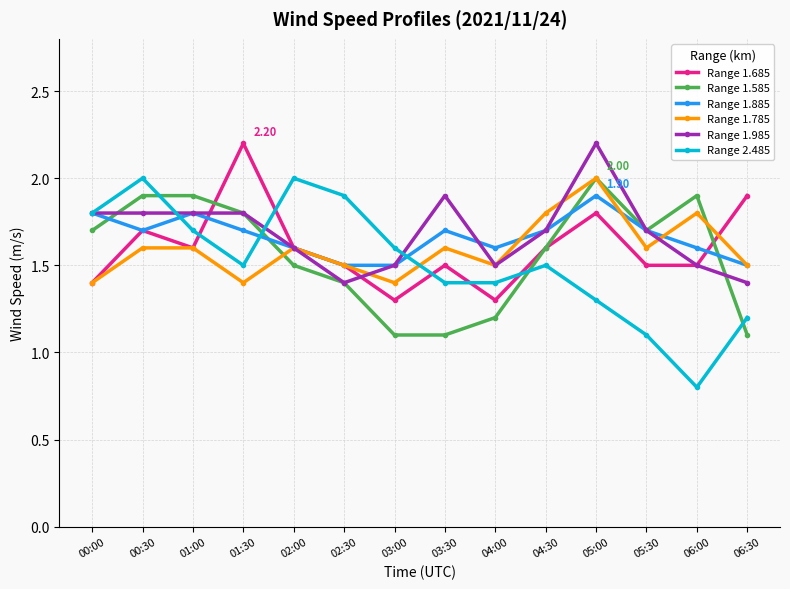

Which series has the widest spread of values?

Range 2.485